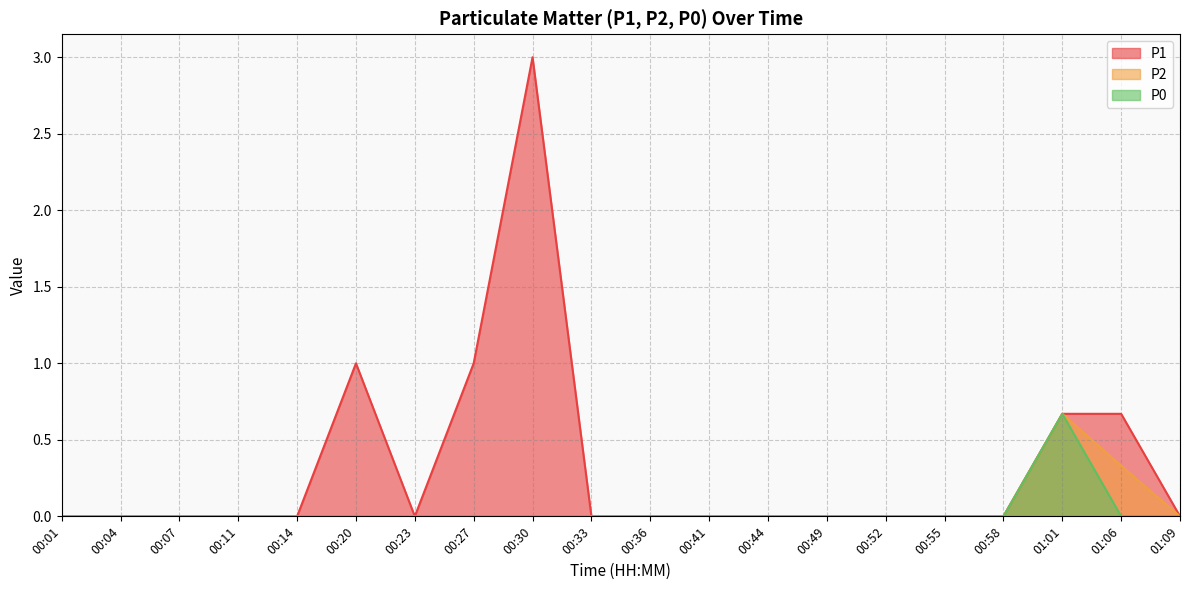

True or false: P1 and P2 cross at least once.

False